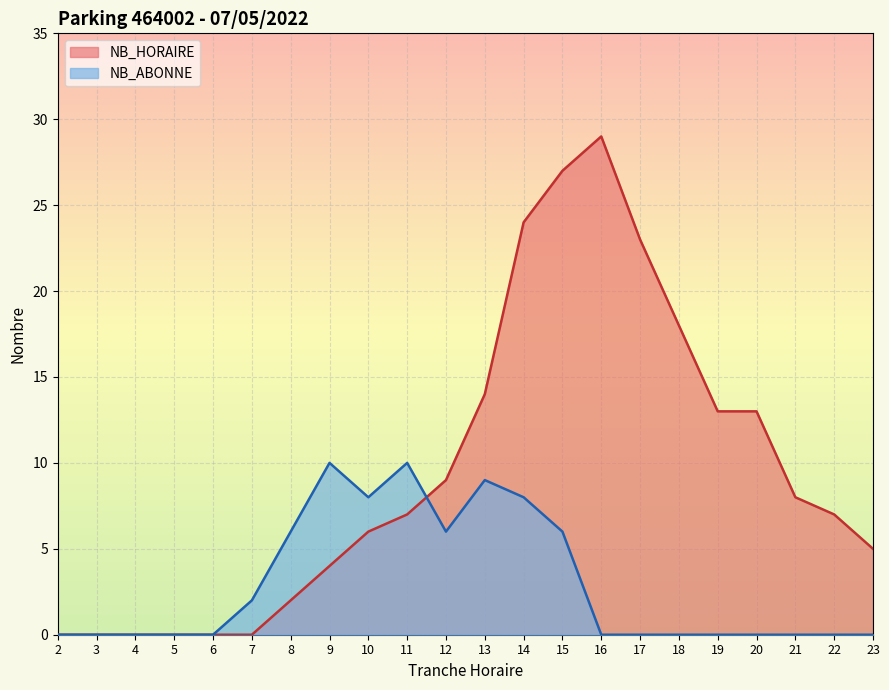

The NB_ABONNE series shows 2 at 7. True or false?

True